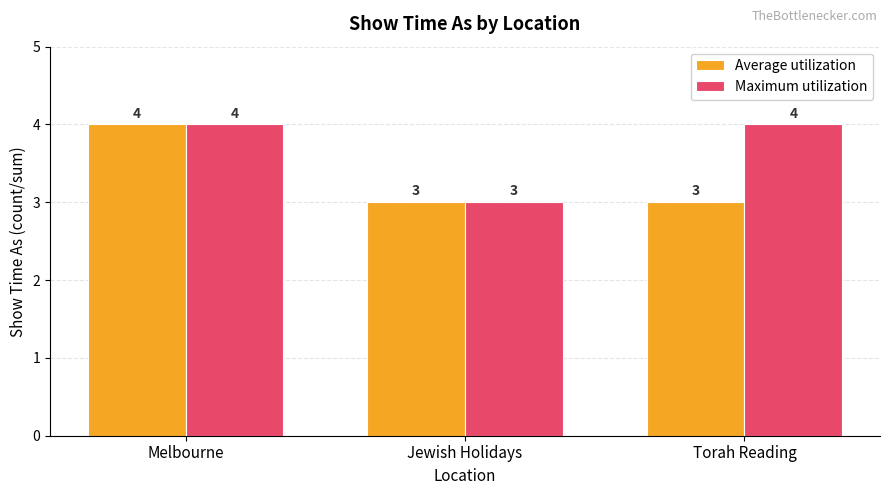

List the series in order of their overall mean, highest first.

Maximum utilization, Average utilization